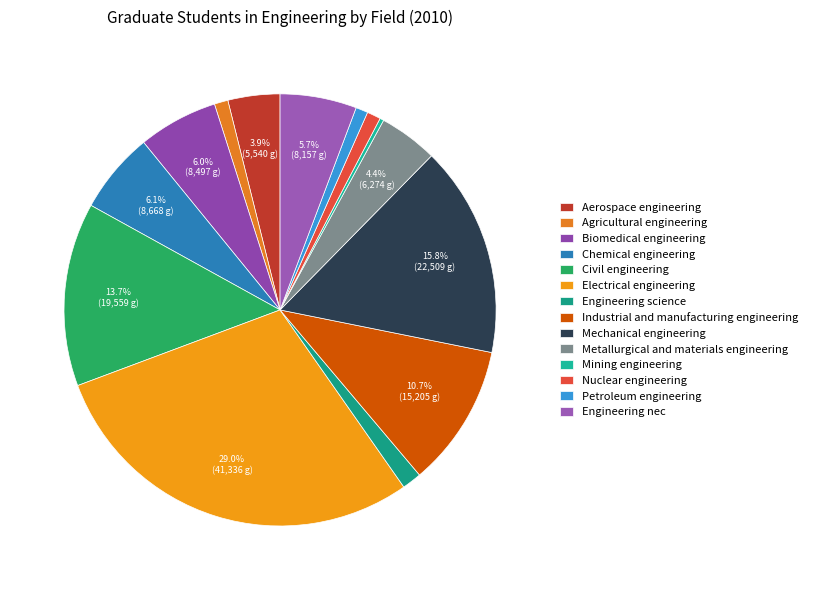

Which slice is the largest?

Electrical engineering